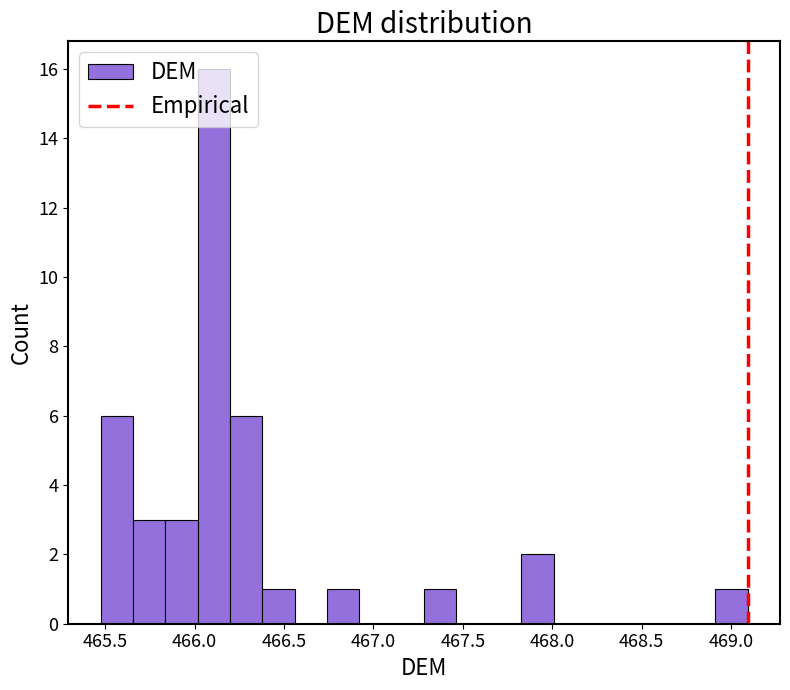

Around what value on the x-axis is the tallest bar? Give the approximate position of its centre, as read against the axis.

466.10